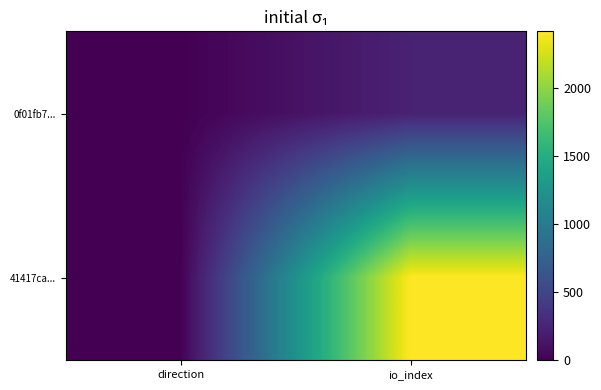

Reading left to right, what are all the values shown in this chart?

0f01fb7...: direction=-1	io_index=227
41417ca...: direction=1	io_index=2419